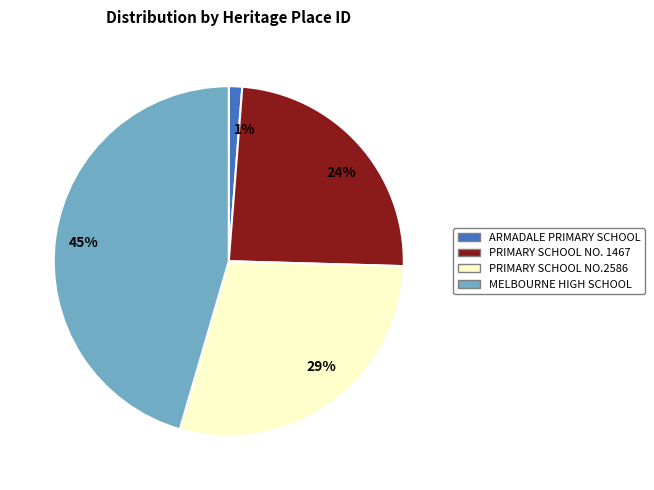

To the nearest percent, what is the difference between the ARMADALE PRIMARY SCHOOL and PRIMARY SCHOOL NO.2586 slice percentages?

28%